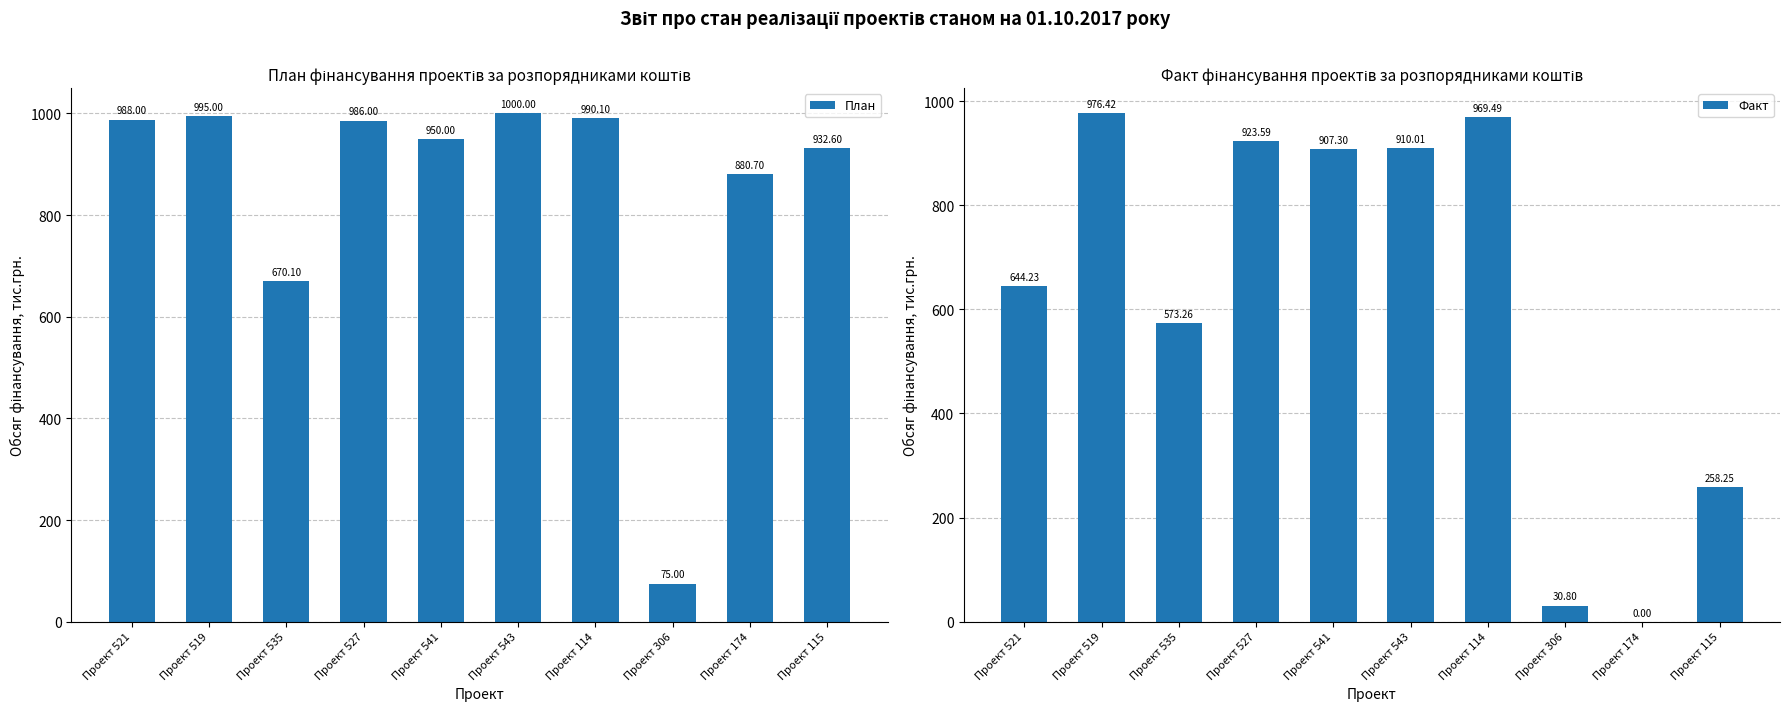

What are all the series names shown in the legend?

План, Факт